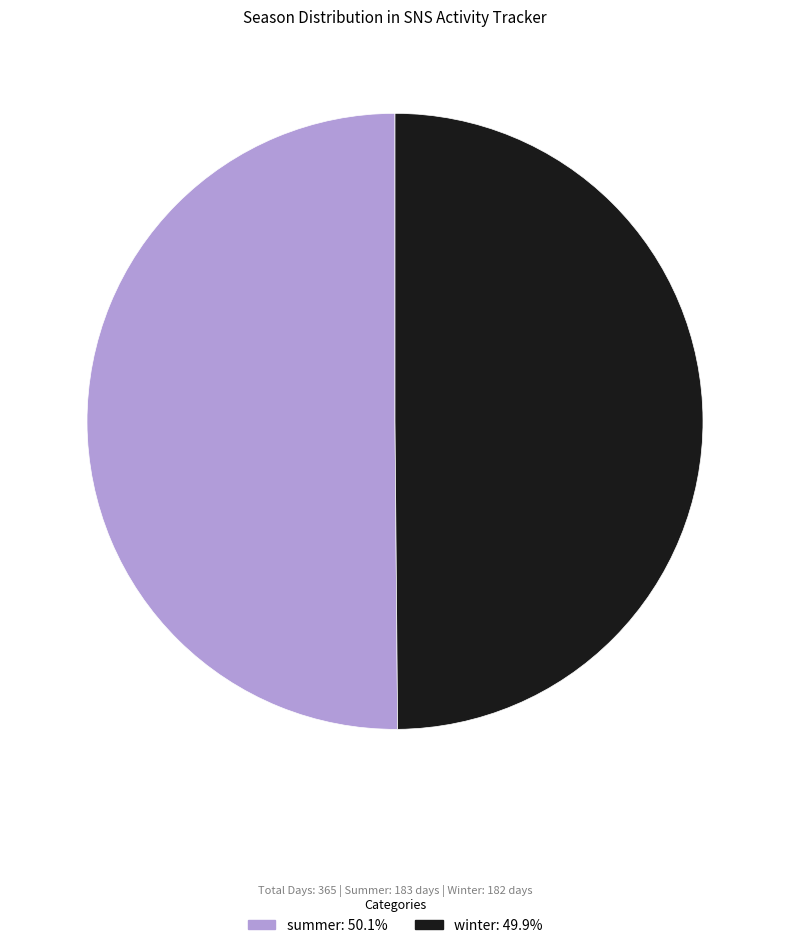

Approximately how many times larger is the value at winter compared to summer?

1.0